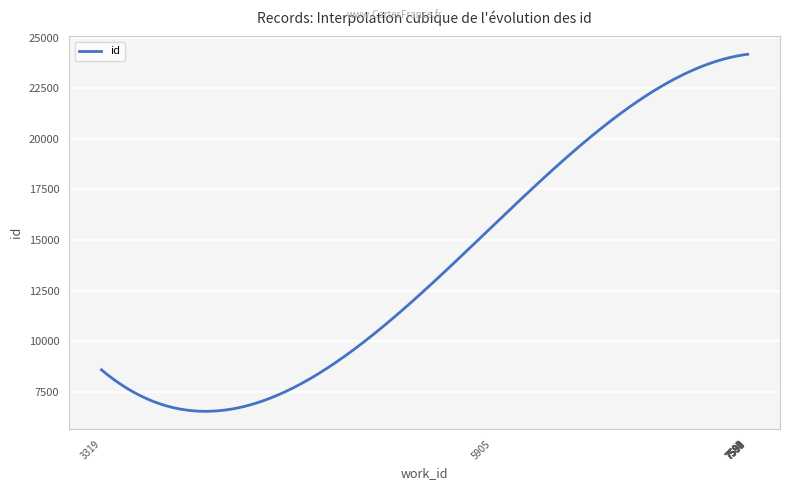

What is the maximum value shown in the chart?

24172.0